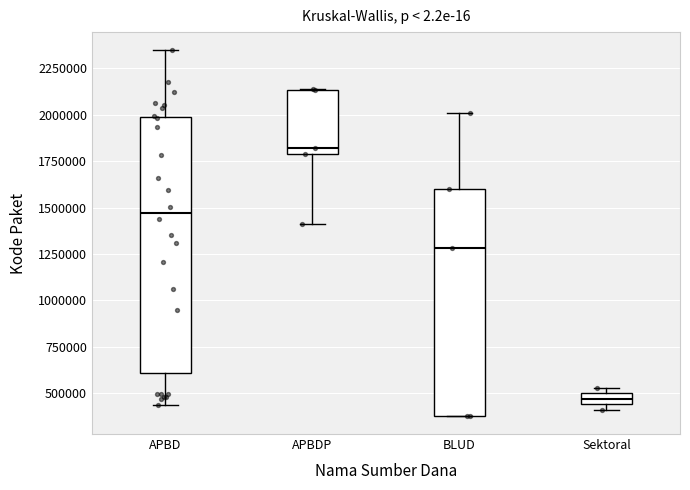

Which box has the highest median line?

APBDP